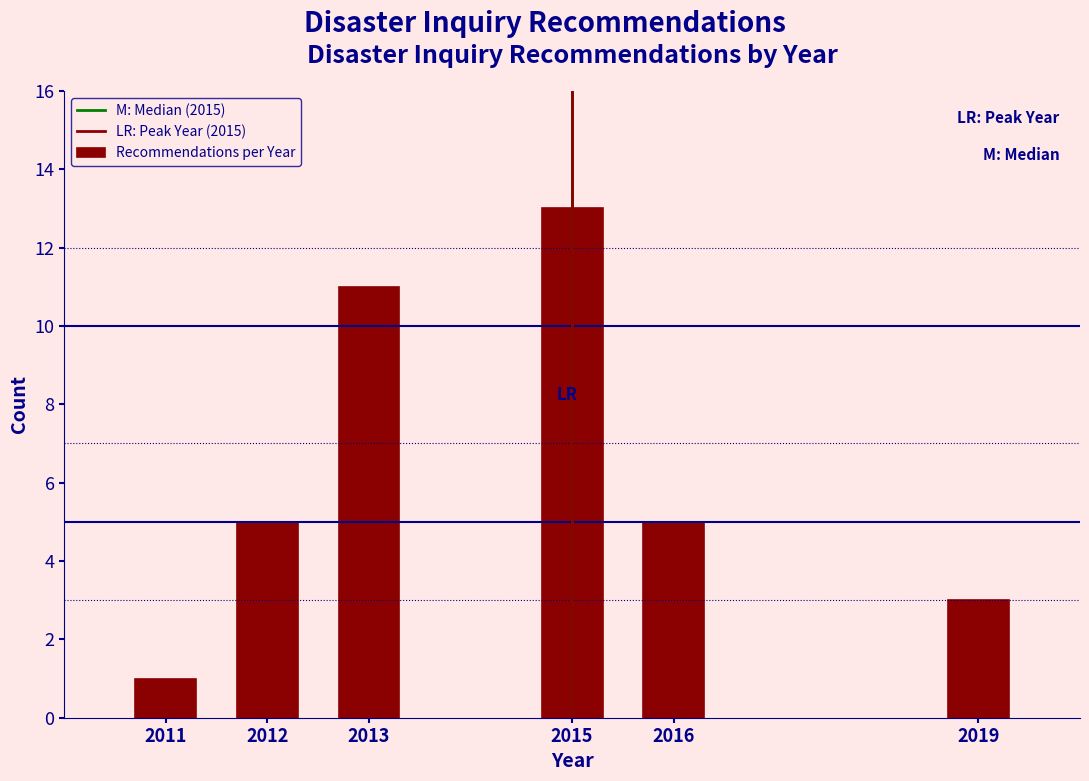

Reading left to right, list all the values displayed in this chart.

2011=1	2012=5	2013=11	2015=13	2016=5	2019=3